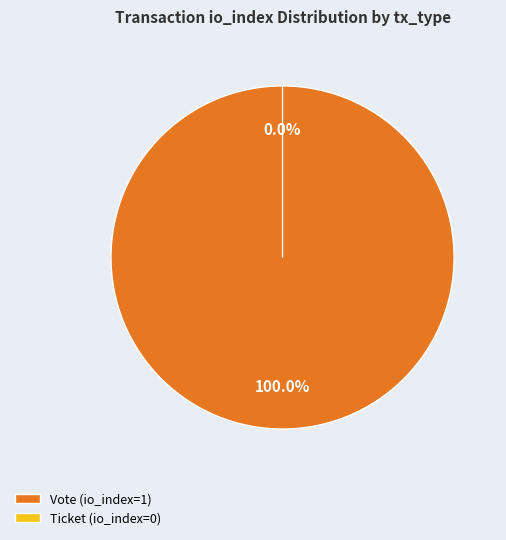

True or false: Vote (io_index=1) accounts for 100% of the total.

True